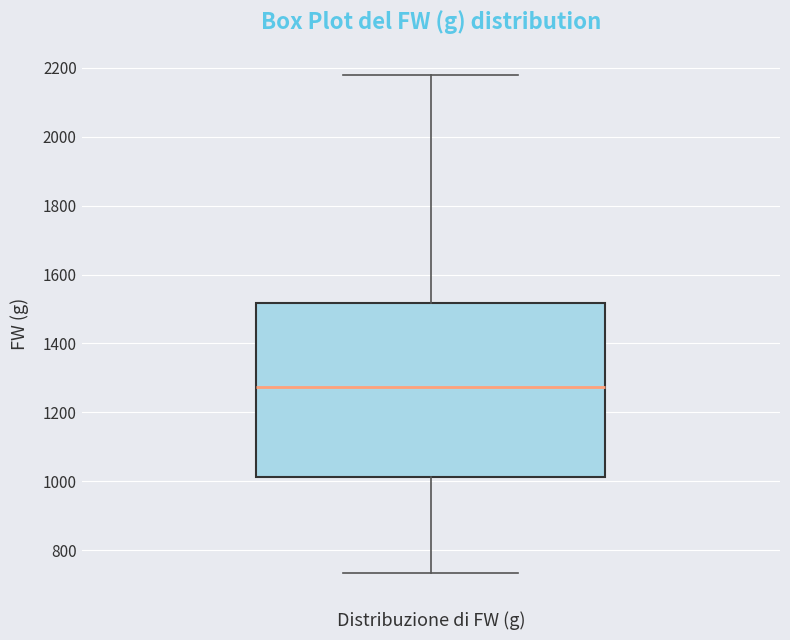

Read this box plot against the y-axis: the position of the median line, the range covered by the box, and the ends of both whiskers. The values are not printed on the chart, so give them approximately, as read against the axis.

median 1280, box 1020 to 1520, whiskers 740 to 2180